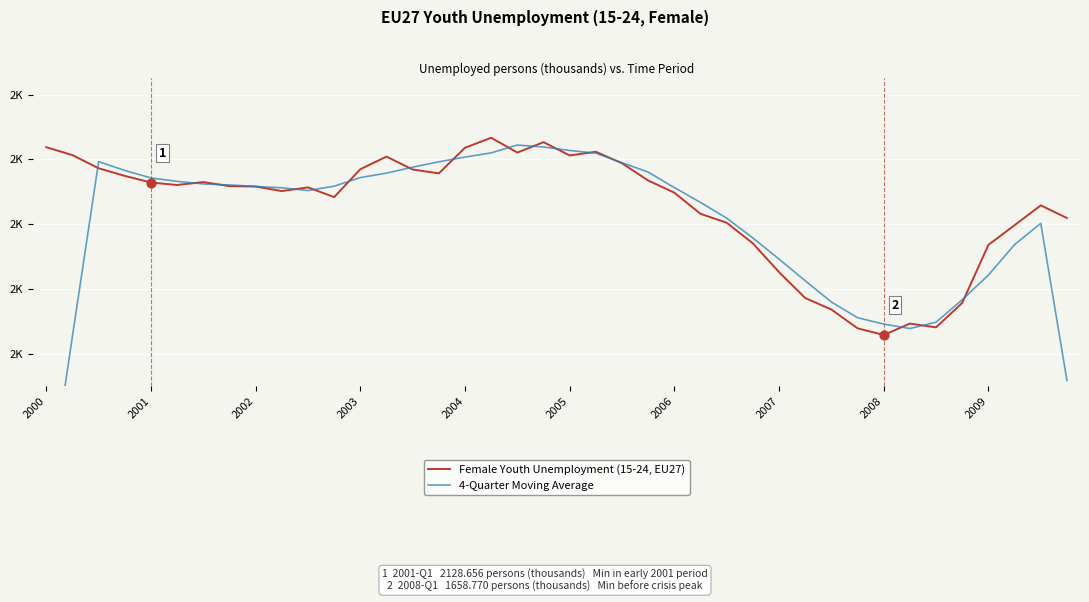

Is the value of Female Youth Unemployment (15-24, EU27) at 23 greater than the value of 4-Quarter Moving Average at 28?

Yes